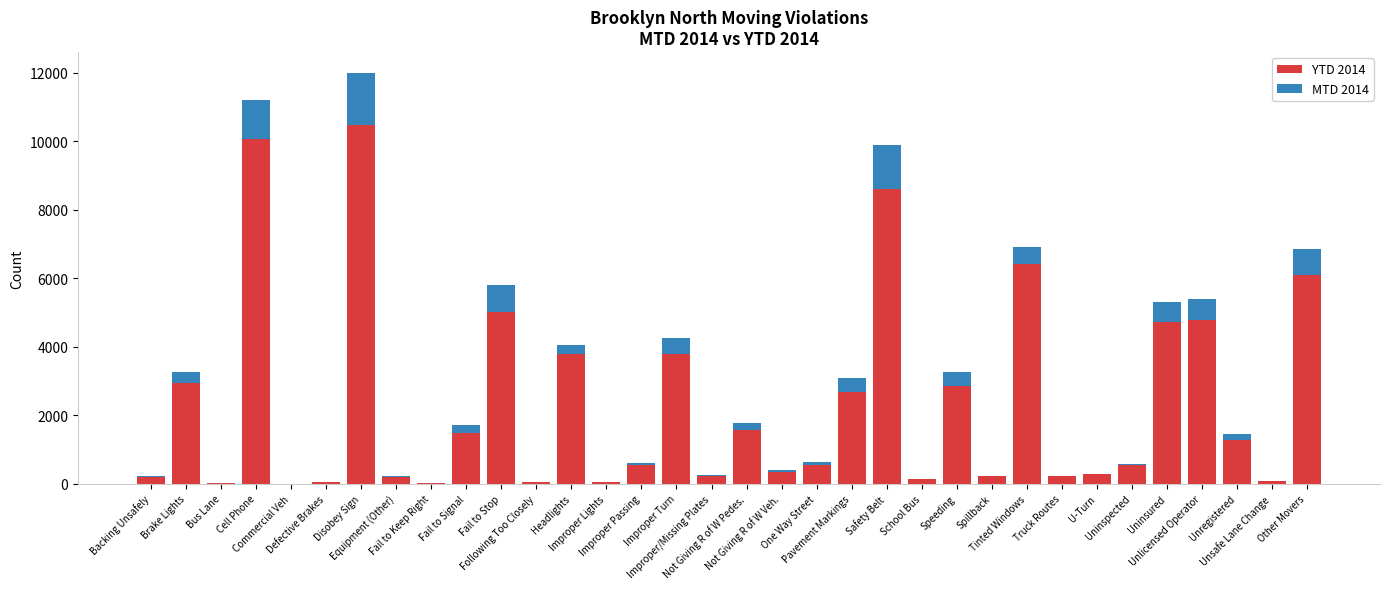

Which series changed the most between Brake Lights and Fail to Signal?

YTD 2014